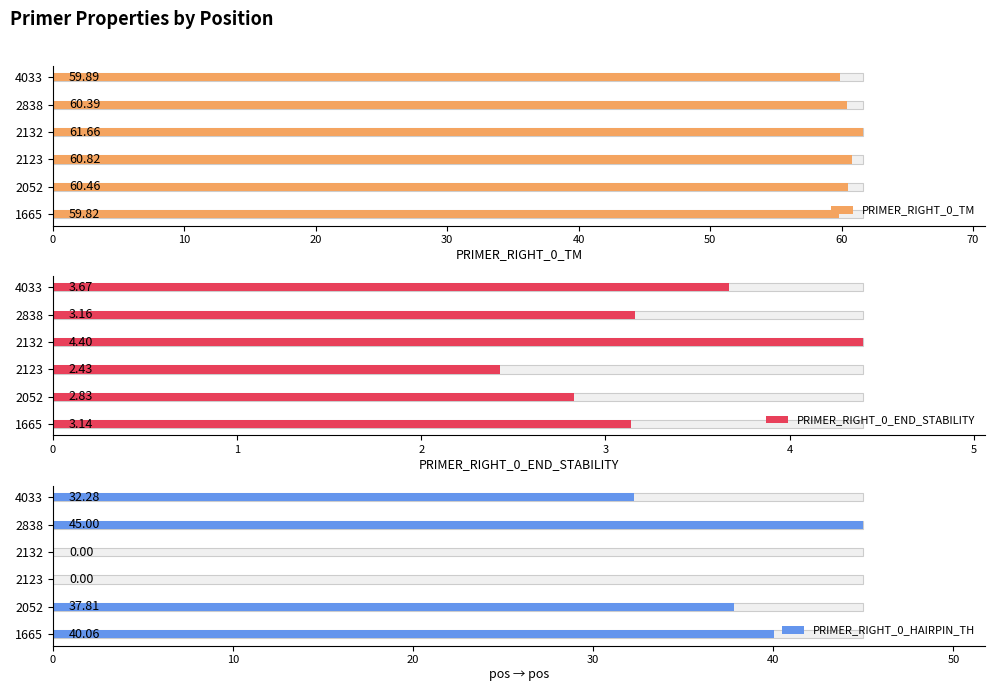

Are the bars horizontal?

Yes